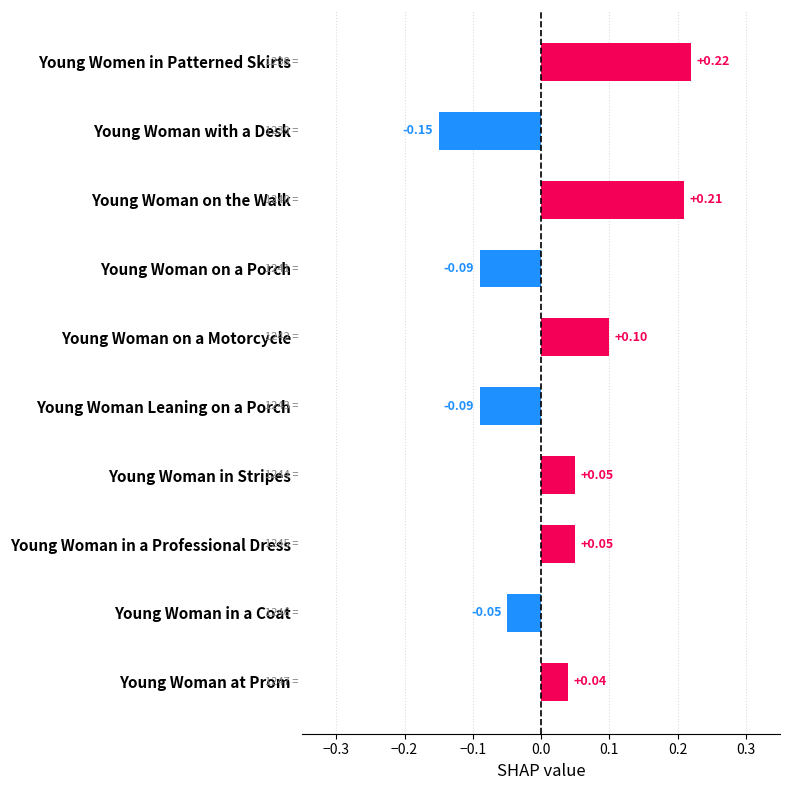

What is the label of the 8th bar from the top?

Young Woman in a Professional Dress